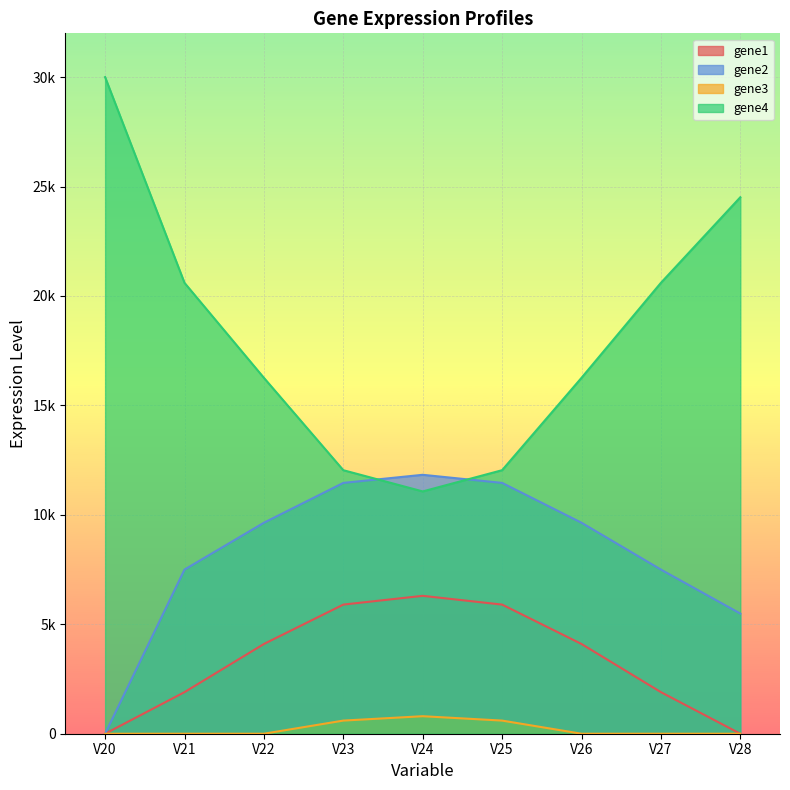

The value of gene1 at V23 is 10350. True or false?

False